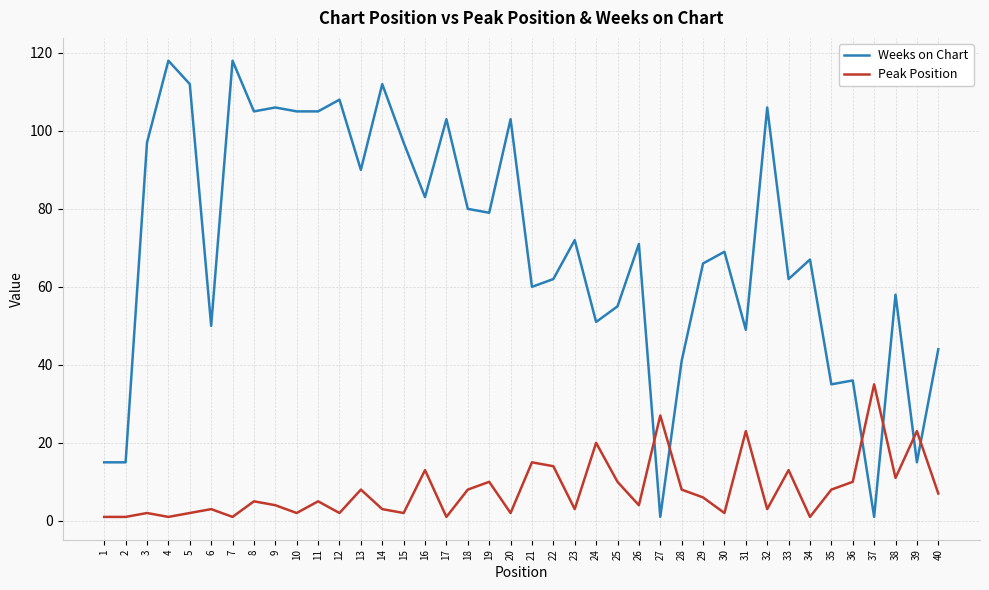

How many values in the Weeks on Chart series are below 71?

20